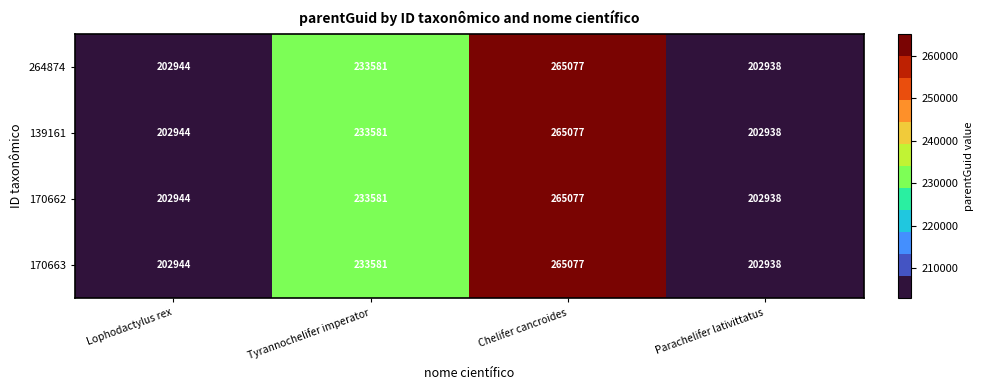

List the labels in order of 139161 value, largest first.

Chelifer cancroides, Tyrannochelifer imperator, Lophodactylus rex, Parachelifer lativittatus